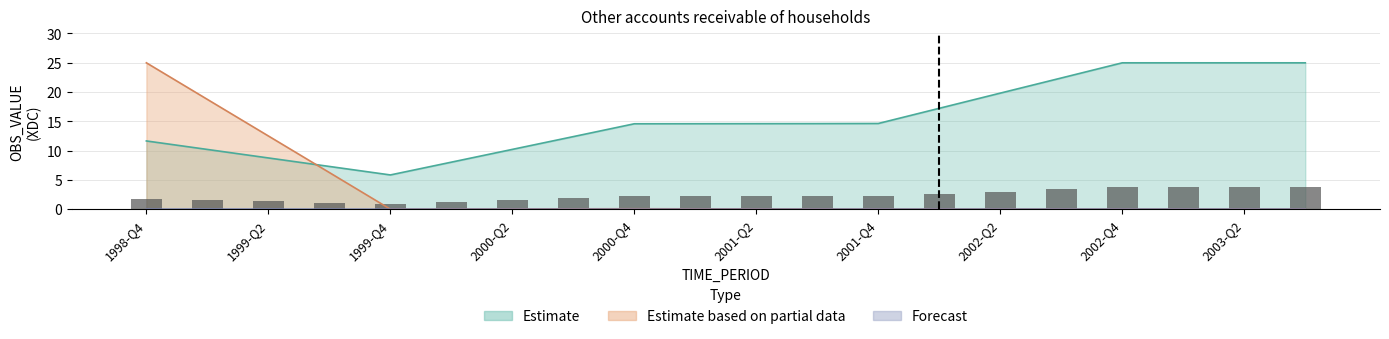

At which category is the sum across all series the highest?

1998-Q4